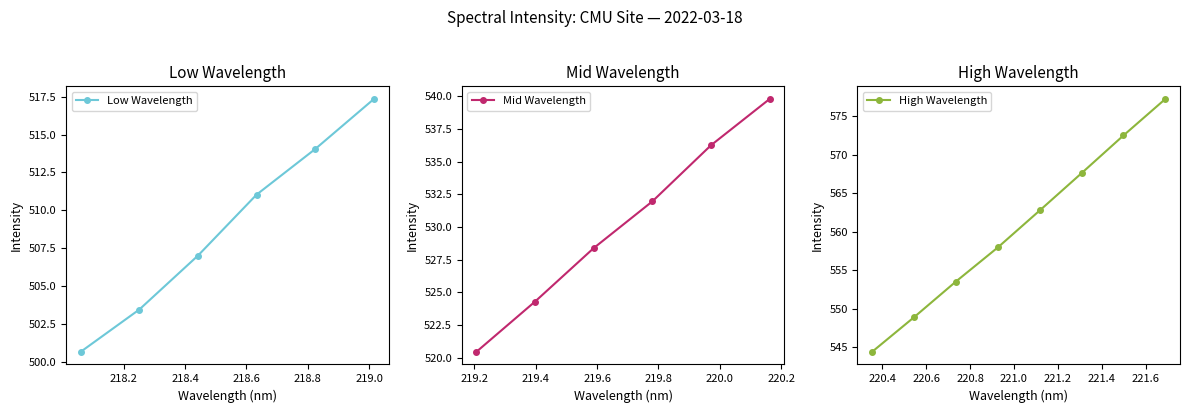

What is the difference between the maximum and second lowest values?

73.7